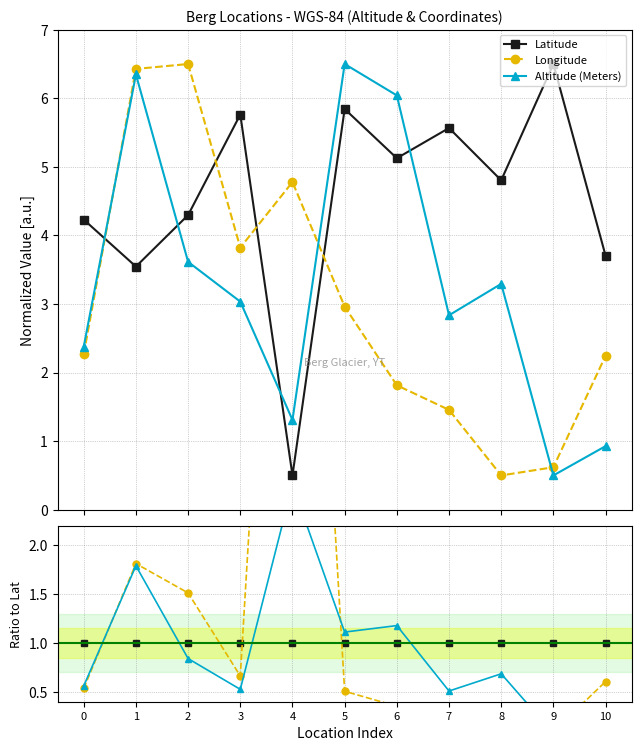

How many lines are shown in the chart?

3